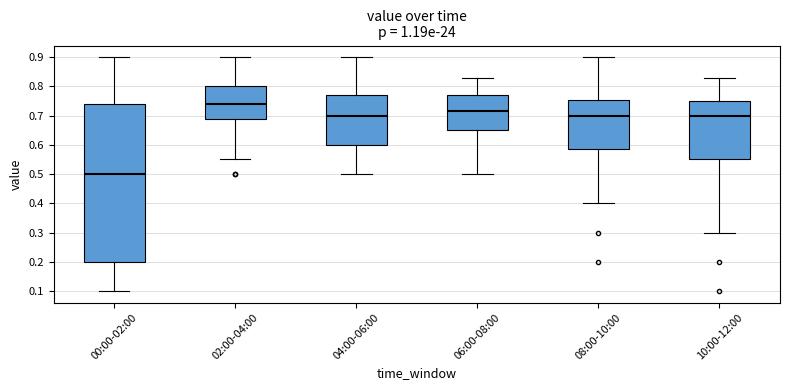

Which box's median line is the highest?

02:00-04:00